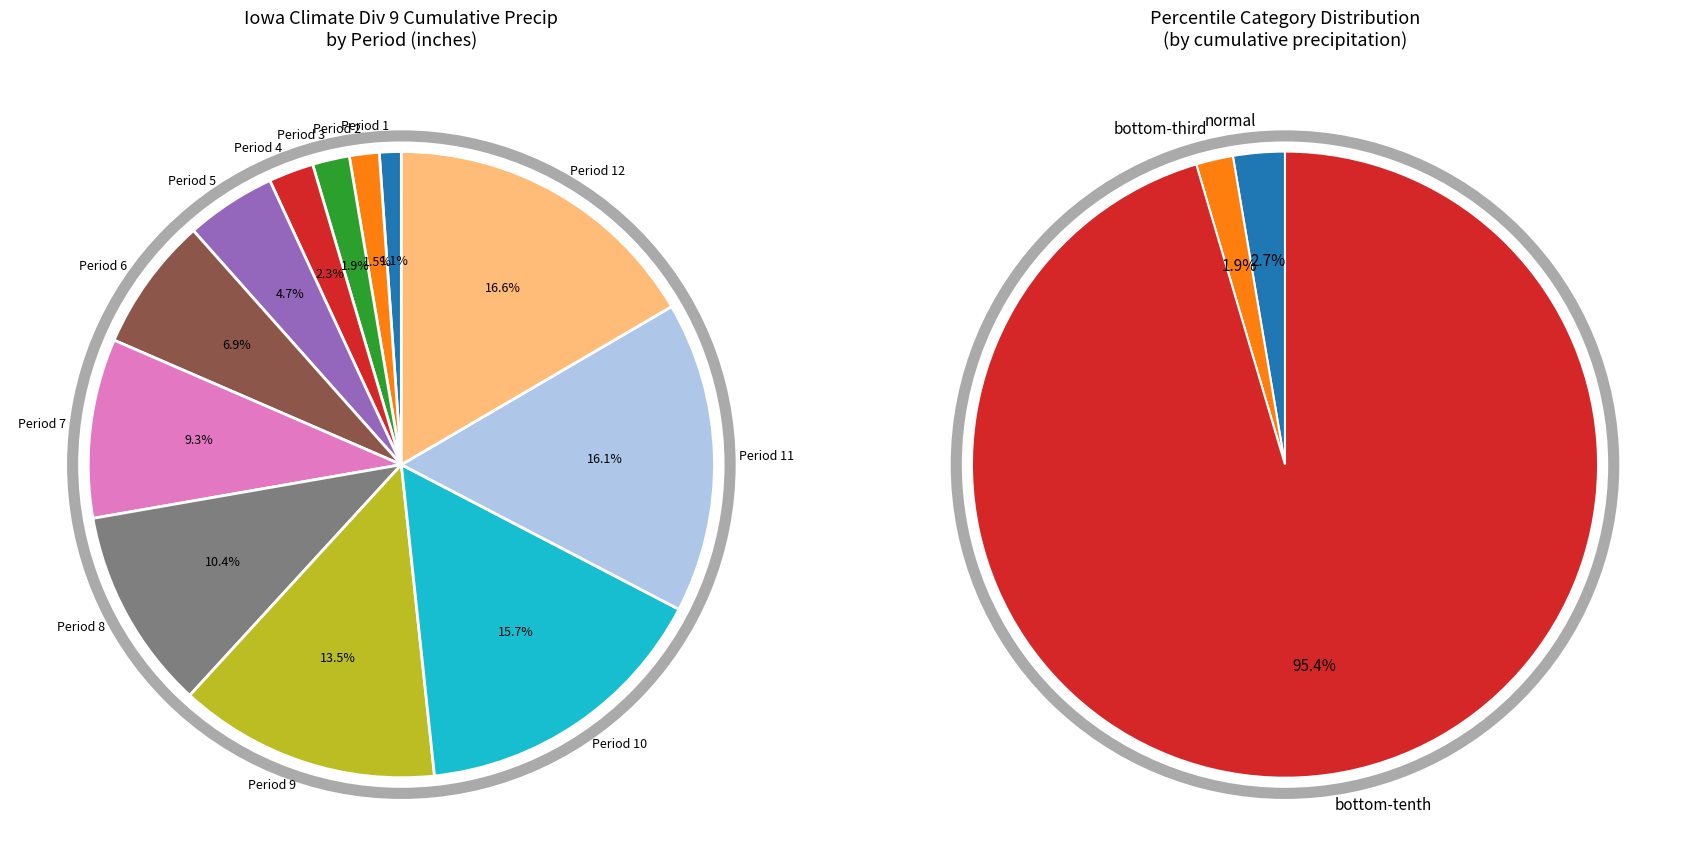

Is there a majority slice in this chart?

No